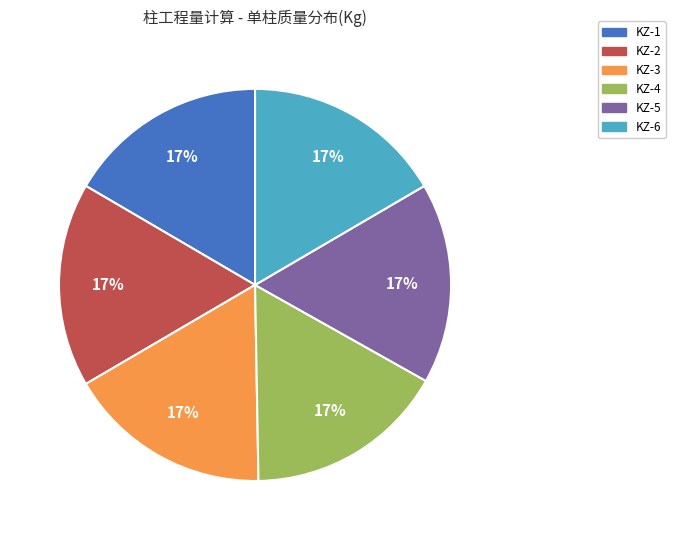

To the nearest percent, what is the average slice percentage?

17%